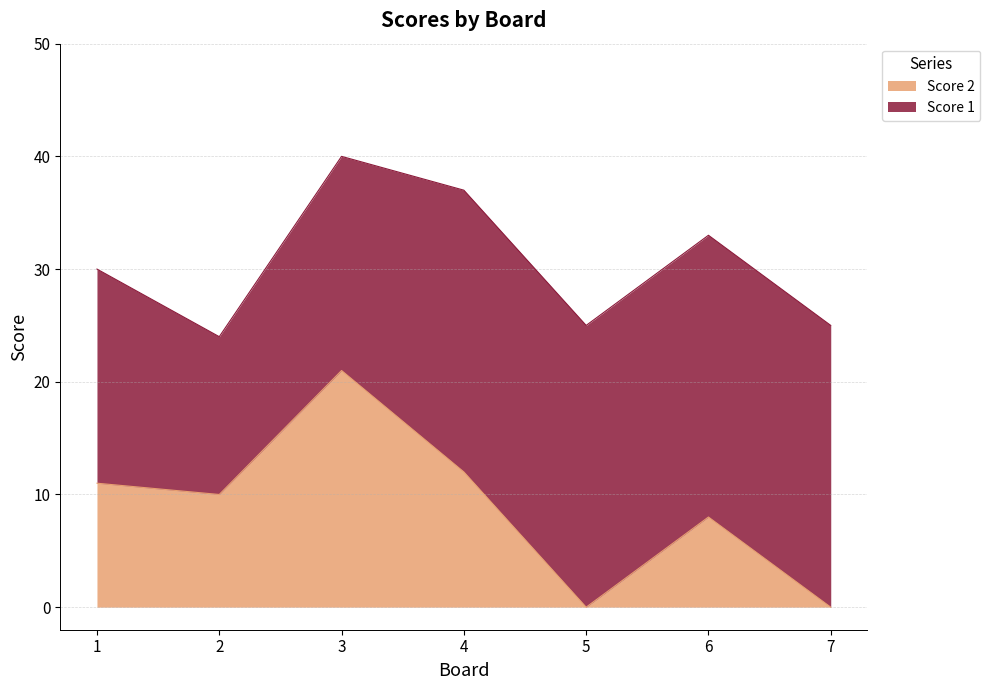

Rank the categories by value from highest to lowest.

3, 4, 1, 2, 6, 5, 7